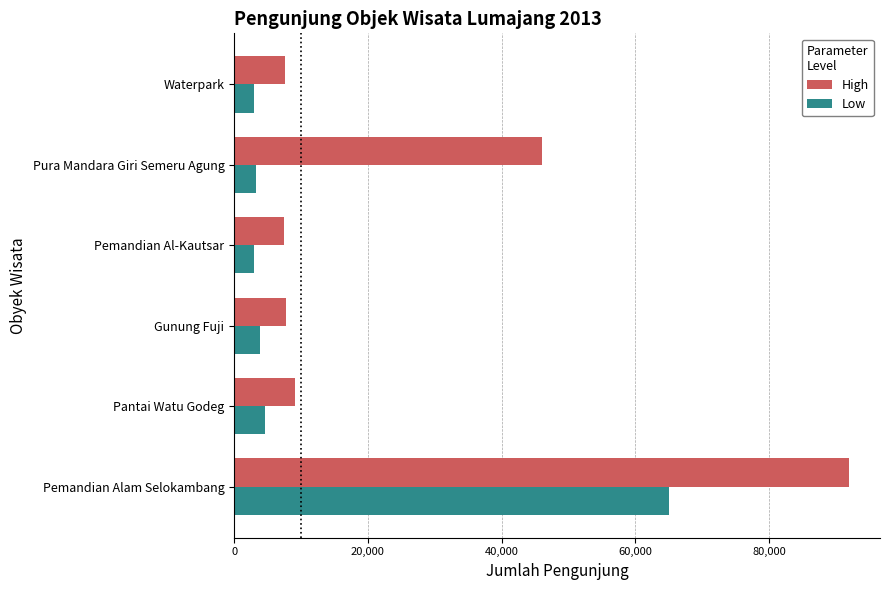

Which series has the widest spread of values?

High